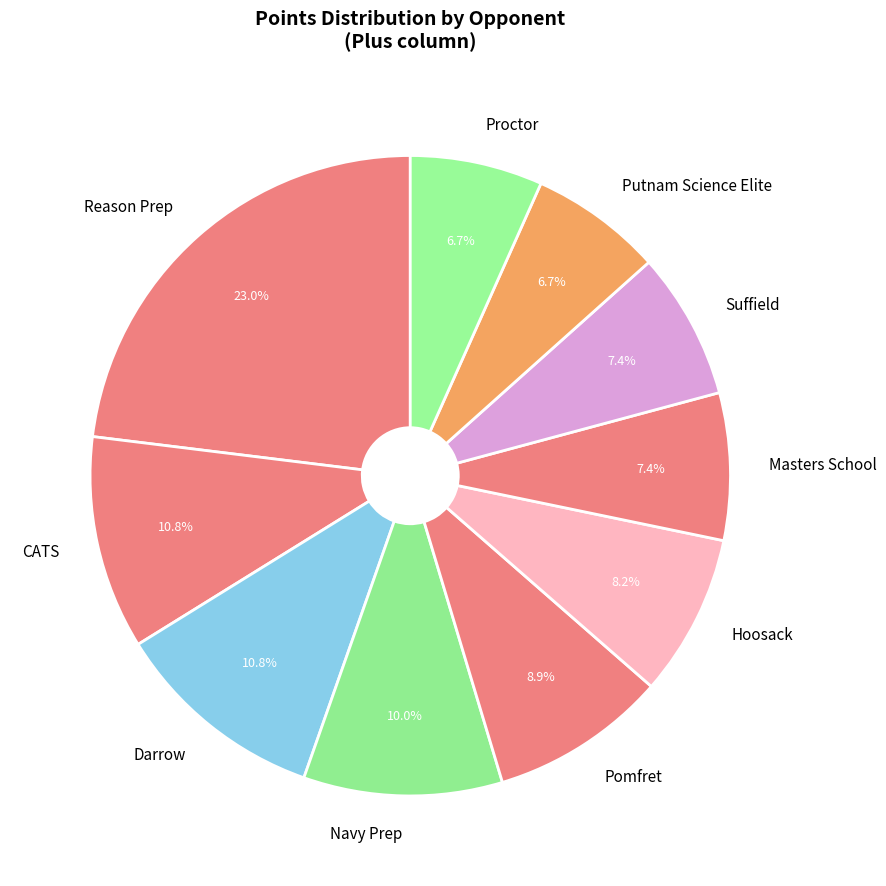

Is Reason Prep the majority of the pie?

No